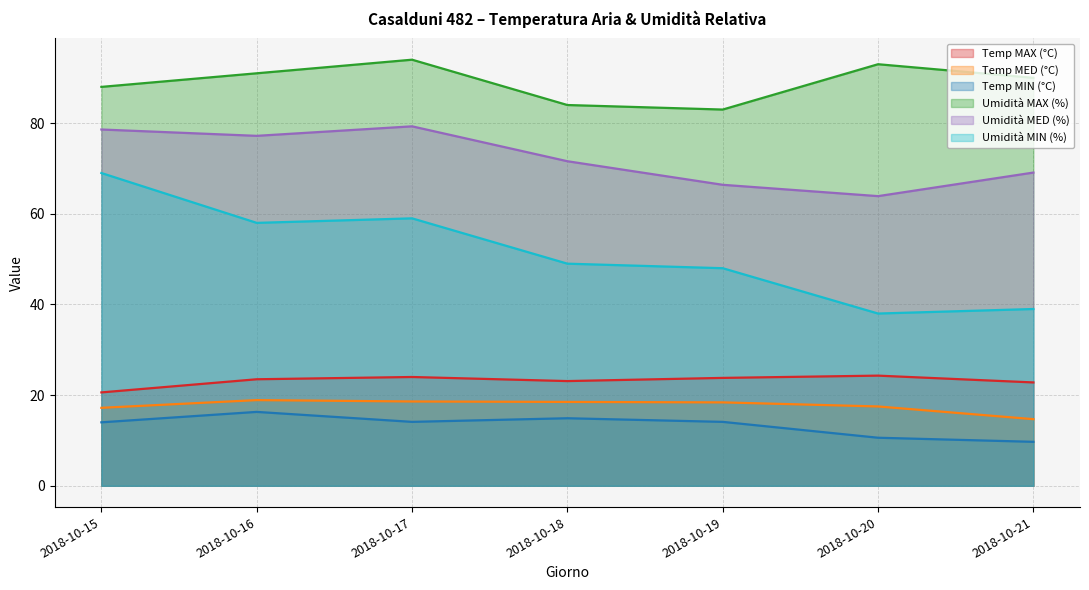

How many distinct data groups are displayed?

6